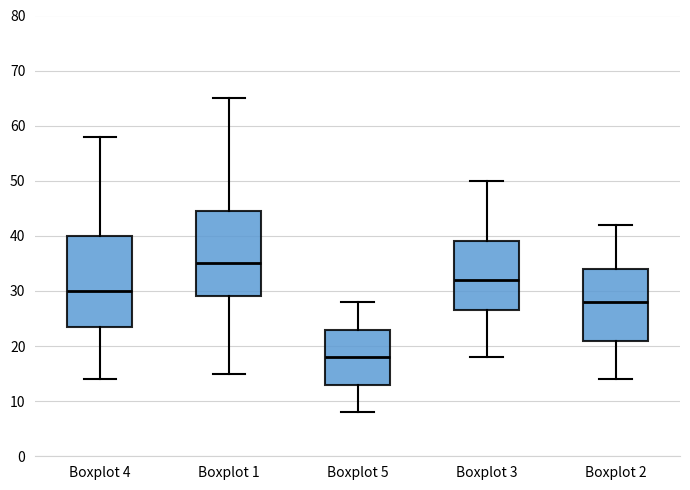

Which box has the lowest median line?

Boxplot 5